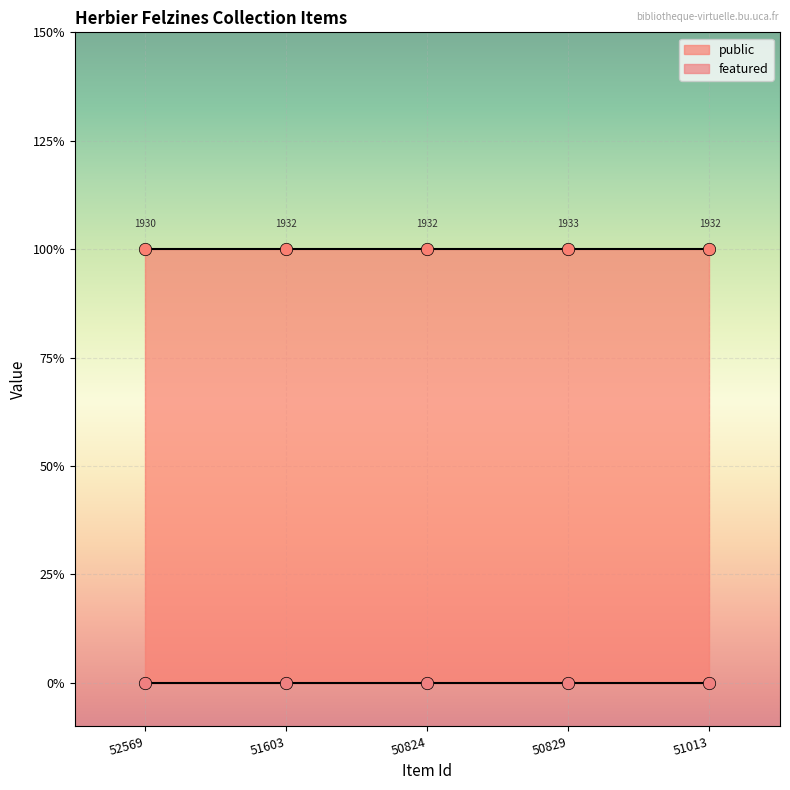

Which series has the largest total across all categories?

public